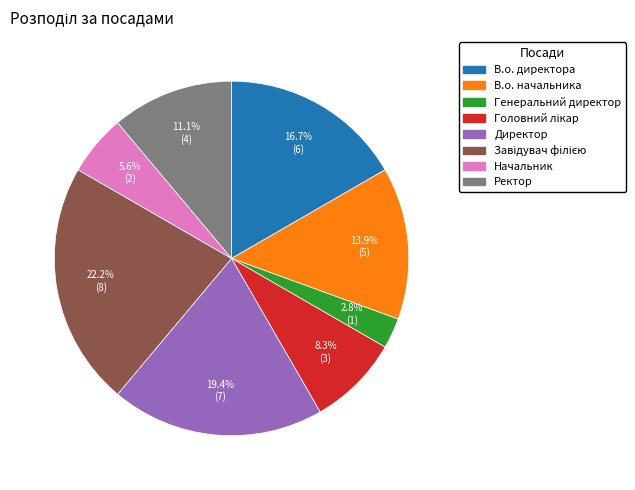

Is the sum of Ректор and В.о. начальника greater than half?

No